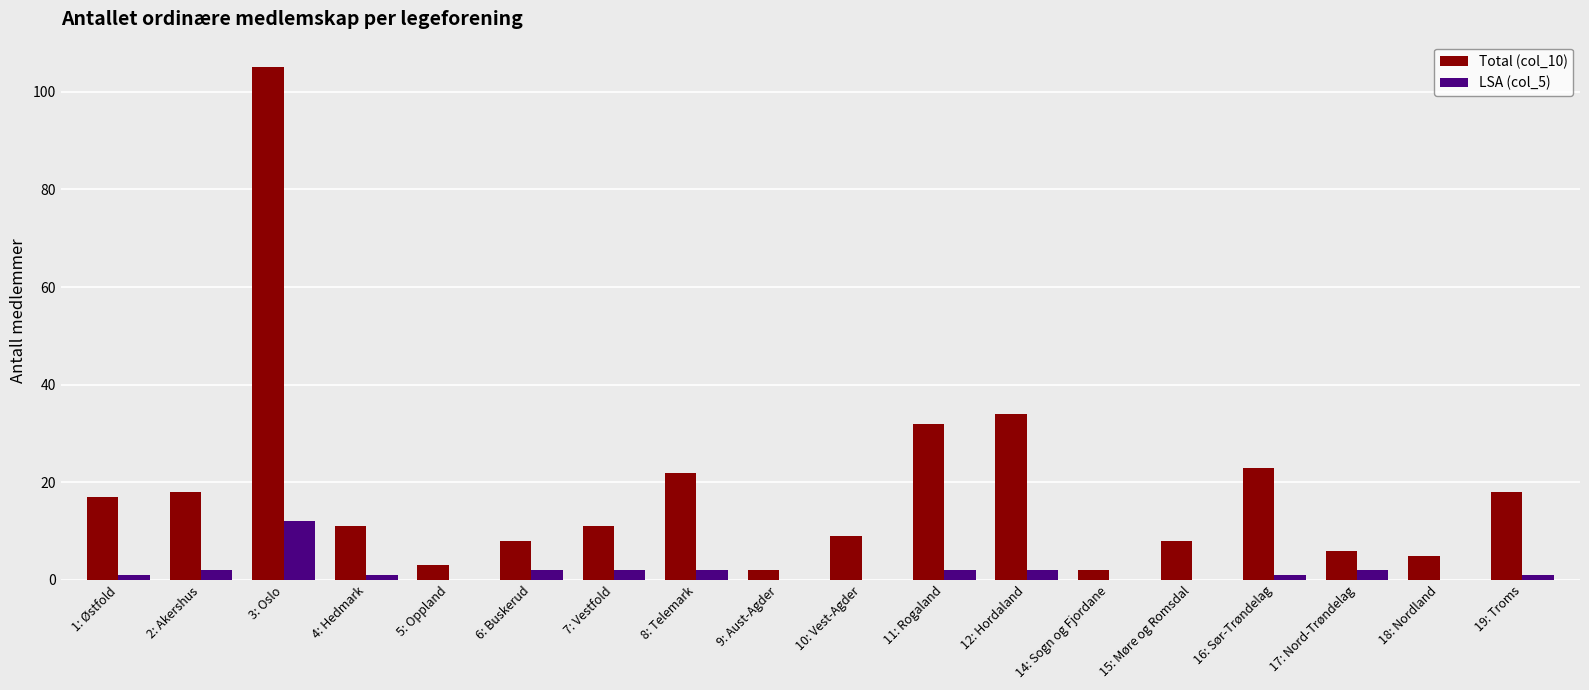

Which series changed the most between 3: Oslo and 10: Vest-Agder?

Total (col_10)